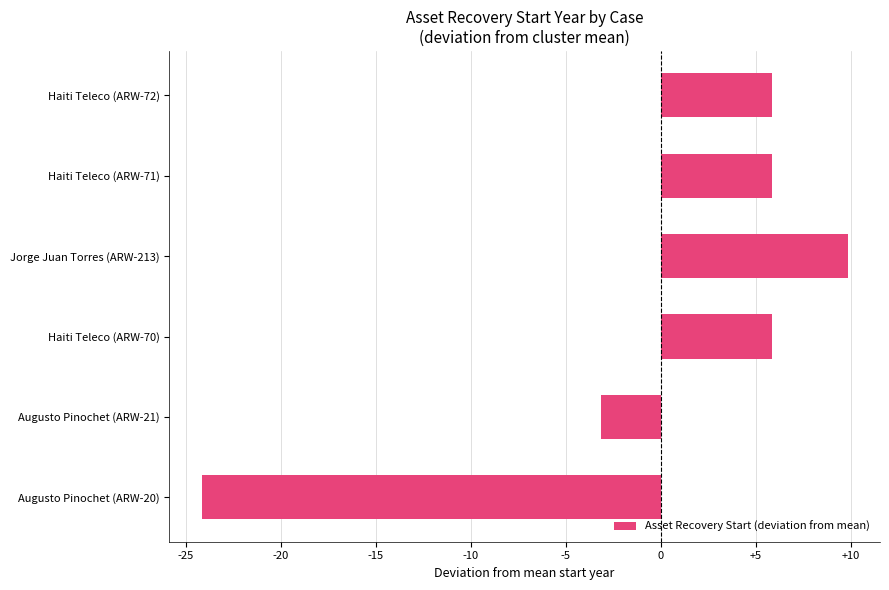

Where is the data nearest to the value -7?

Augusto Pinochet (ARW-21)